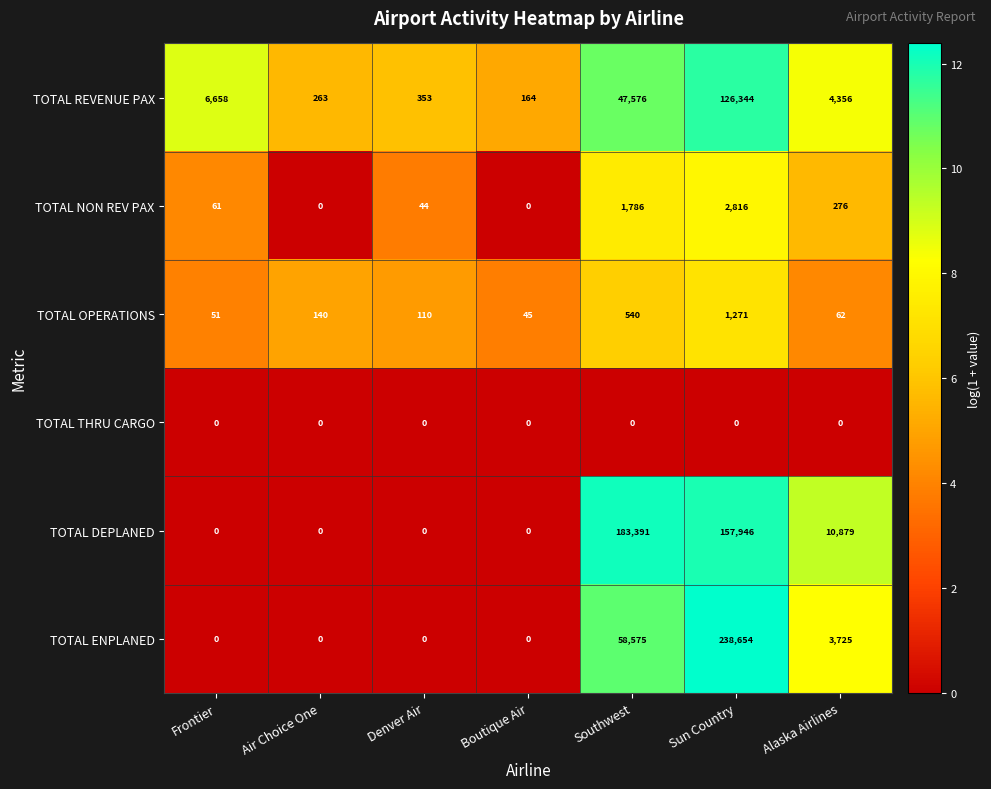

What is the sum of the TOTAL NON REV PAX values at Sun Country and Alaska Airlines?

3092